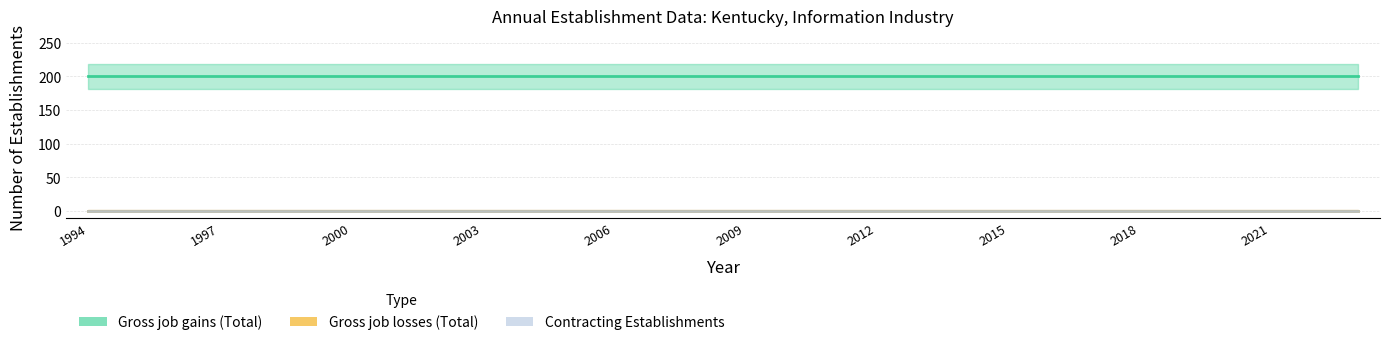

Rank the categories by Gross job losses (Total) value from highest to lowest.

1994, 1995, 1996, 1997, 1998, 1999, 2000, 2001, 2002, 2003, 2004, 2005, 2006, 2007, 2008, 2009, 2010, 2011, 2012, 2013, 2014, 2015, 2016, 2017, 2018, 2019, 2020, 2021, 2022, 2023